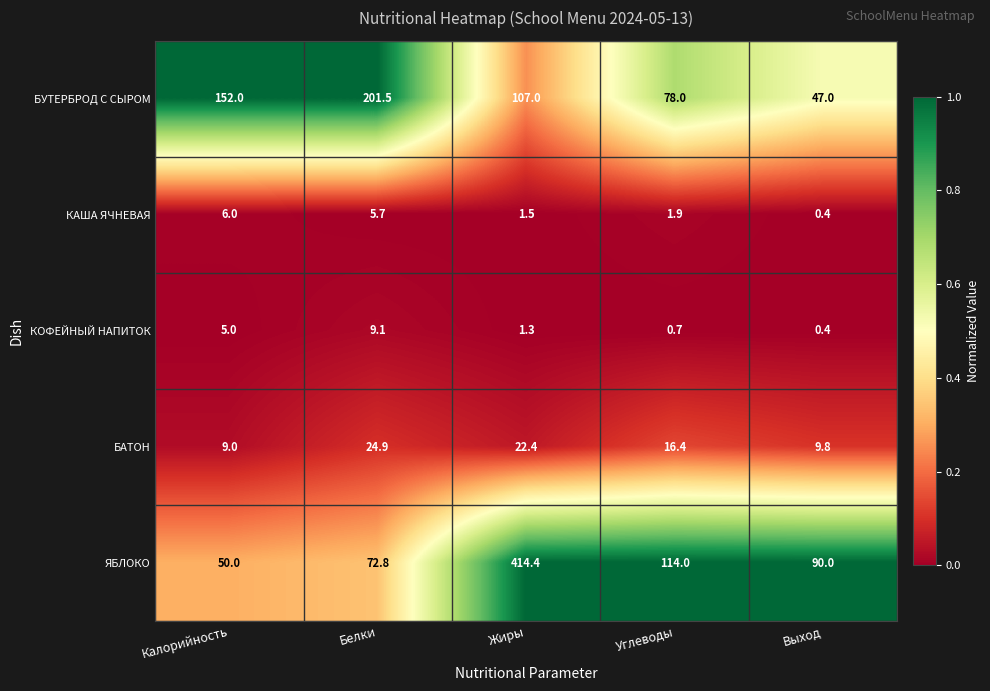

The КОФЕЙНЫЙ НАПИТОК series shows 0.7 at Углеводы. True or false?

True